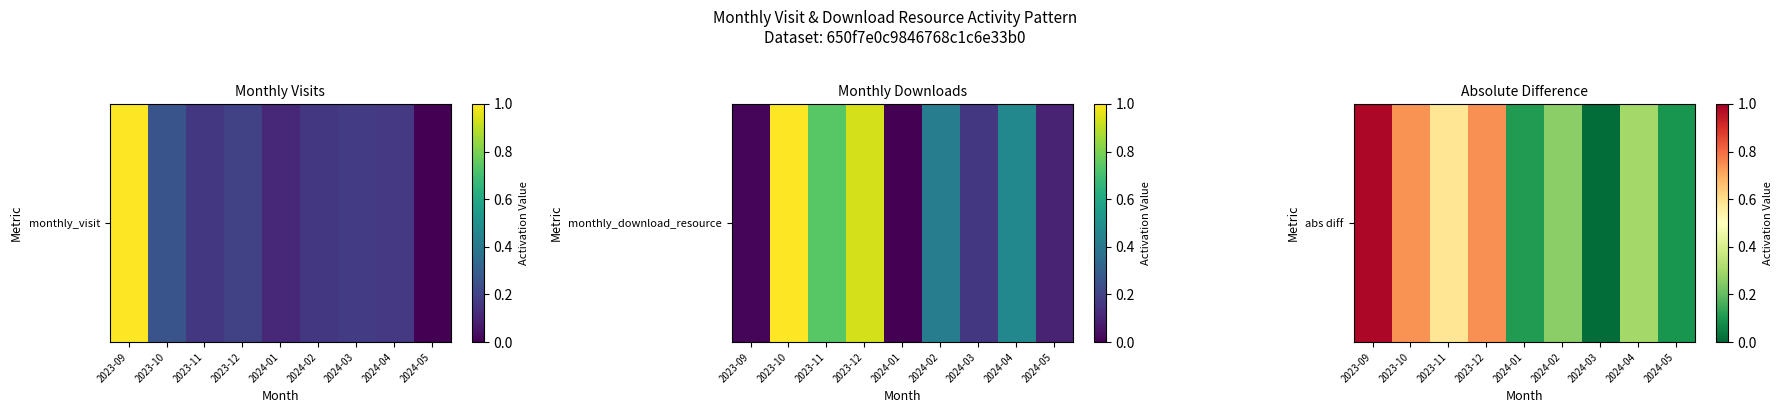

What is the difference between the maximum and second lowest values?

0.9